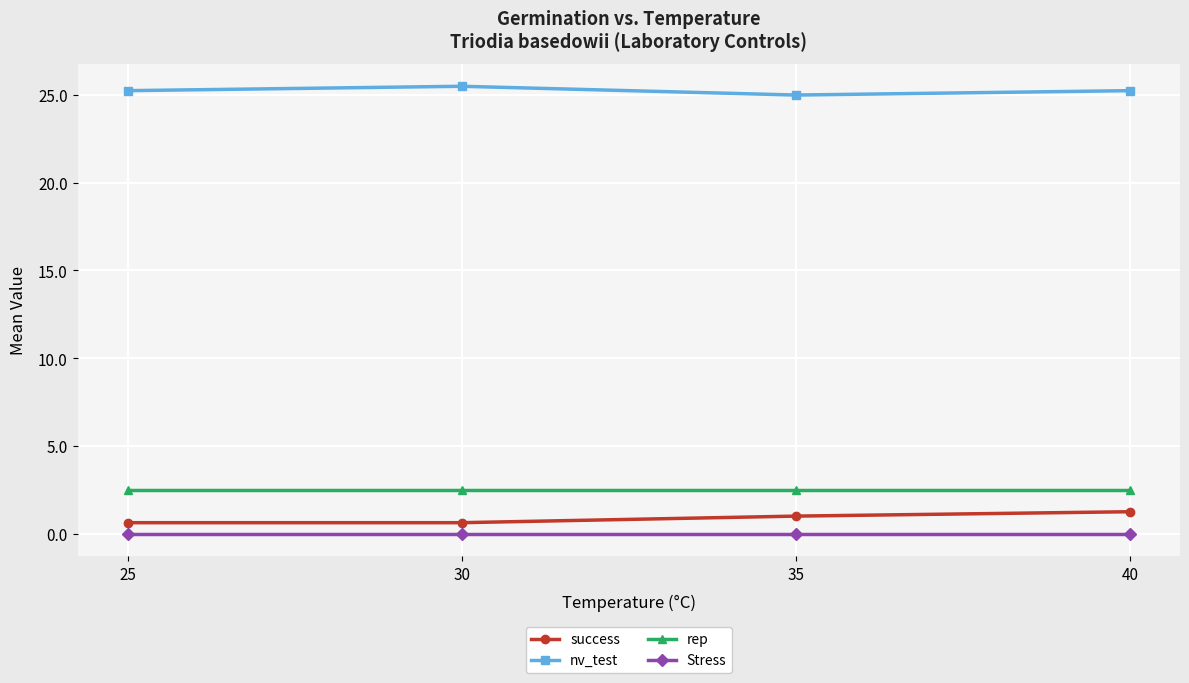

What is the value of the nv_test point at the 3rd from the left?

25.0